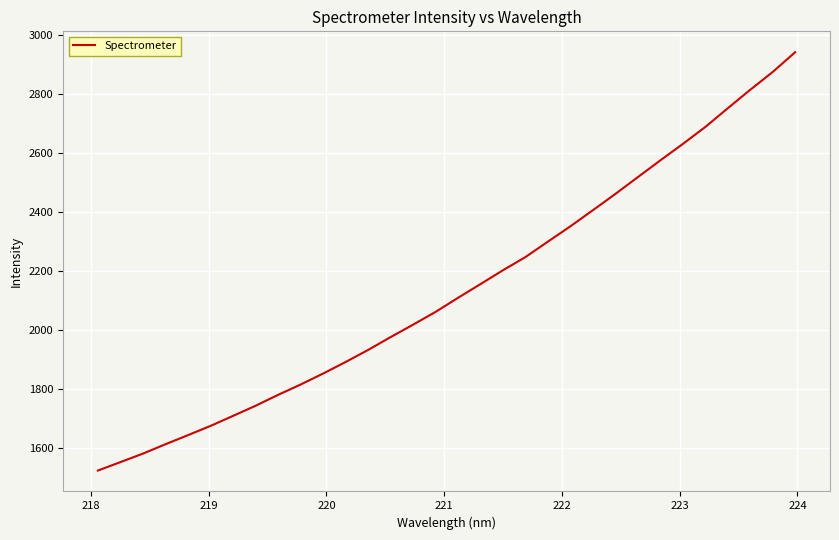

What is the difference between the maximum and minimum values?

1420.4